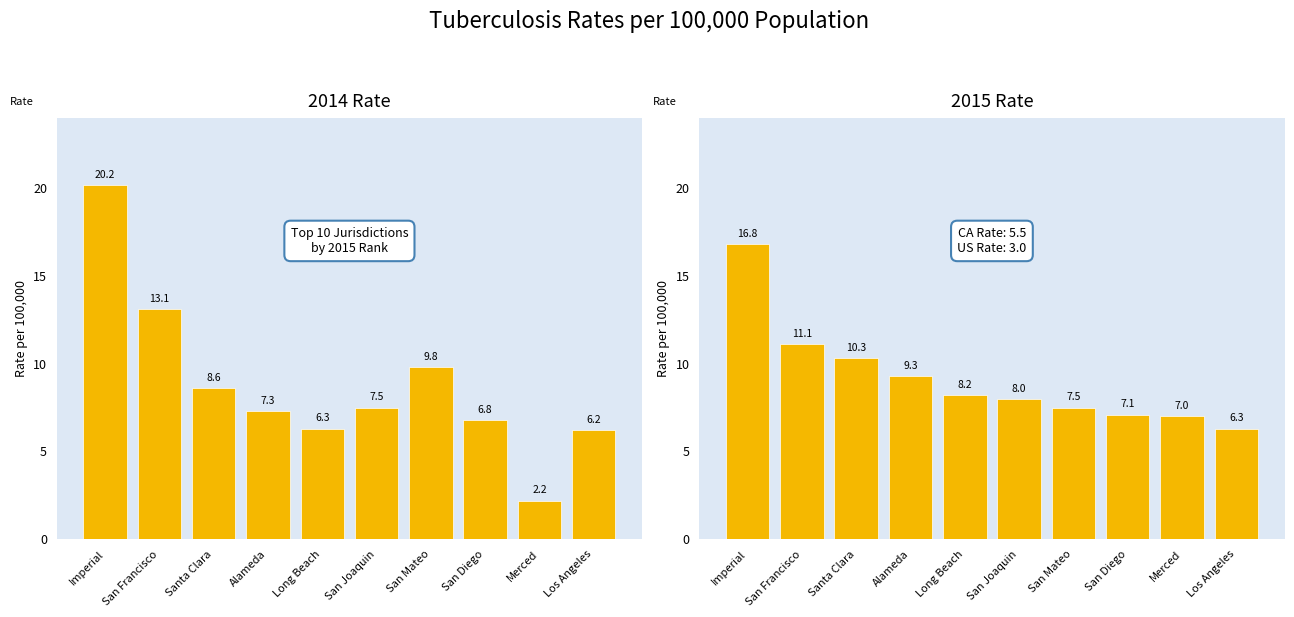

How many values in the 2014 Rate series are below 7?

4